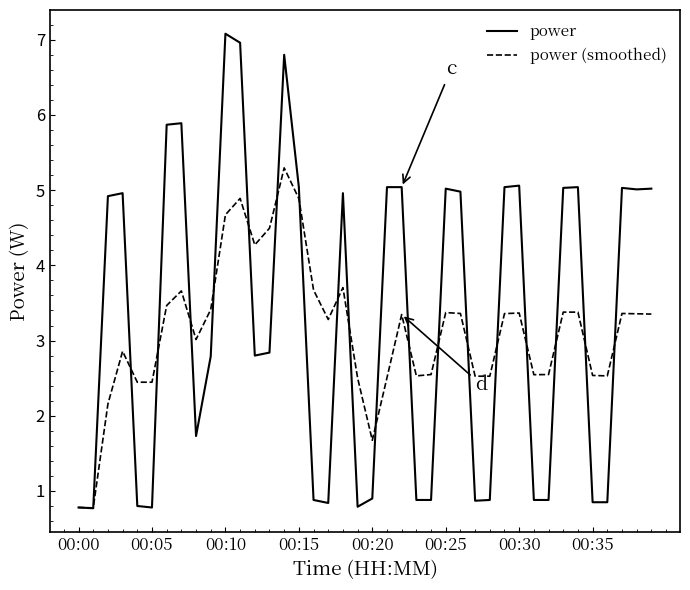

List the series in order of their peak value, lowest first.

power (smoothed), power